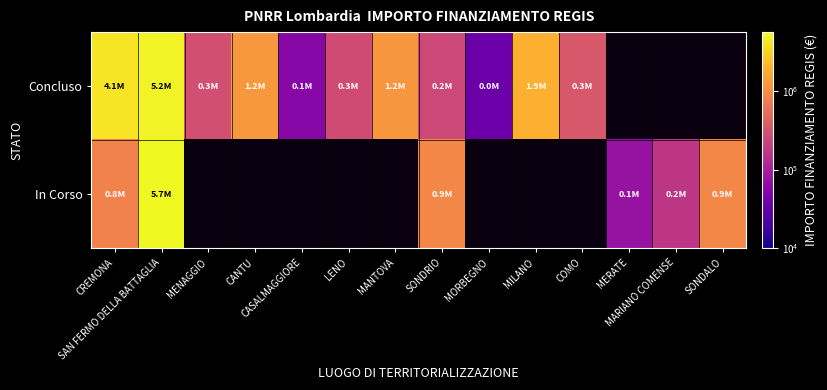

What is the lowest value of the In Corso series?

75000.0